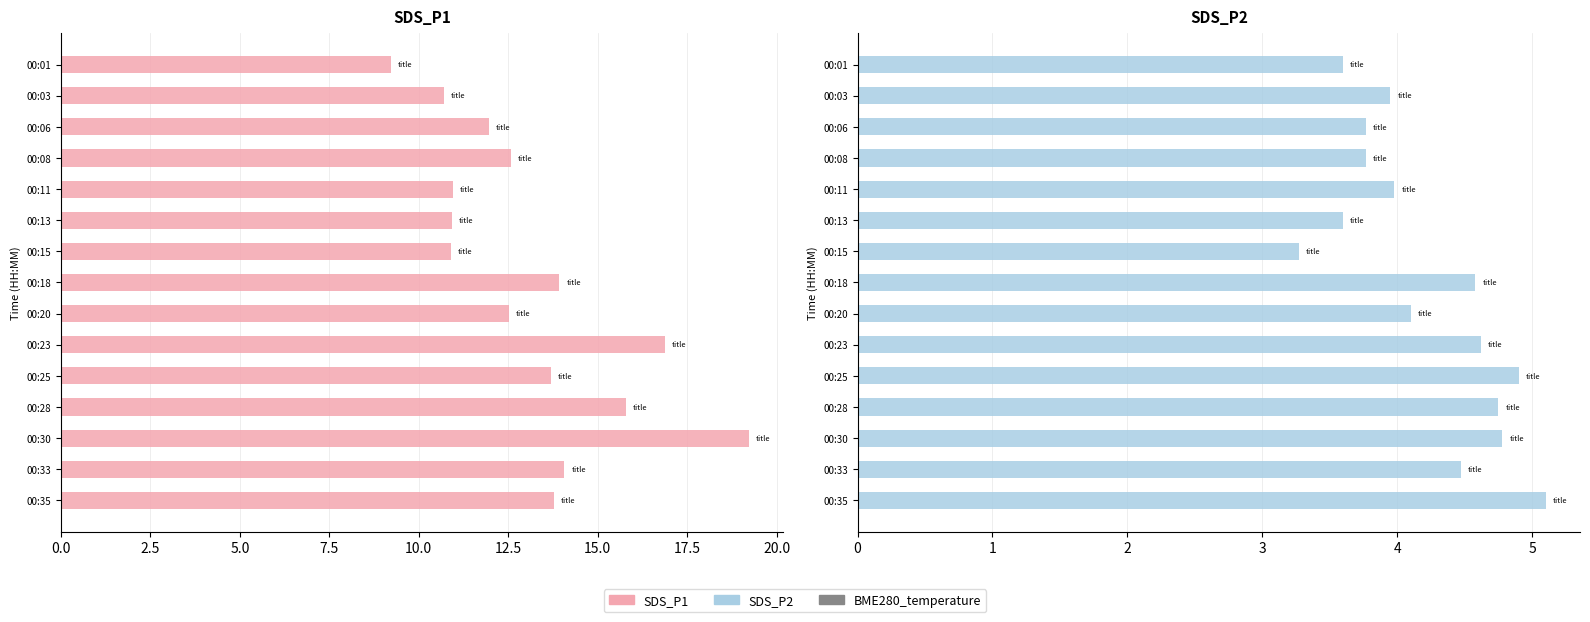

Which series changed the most between 00:18 and 00:20?

SDS_P1